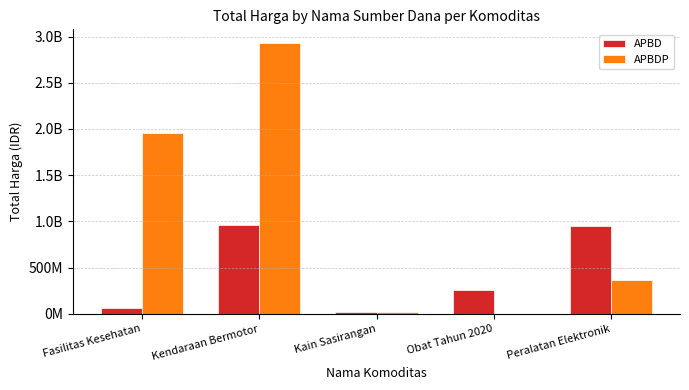

What is the difference between the APBDP values at Kendaraan Bermotor and Fasilitas Kesehatan?

978364060